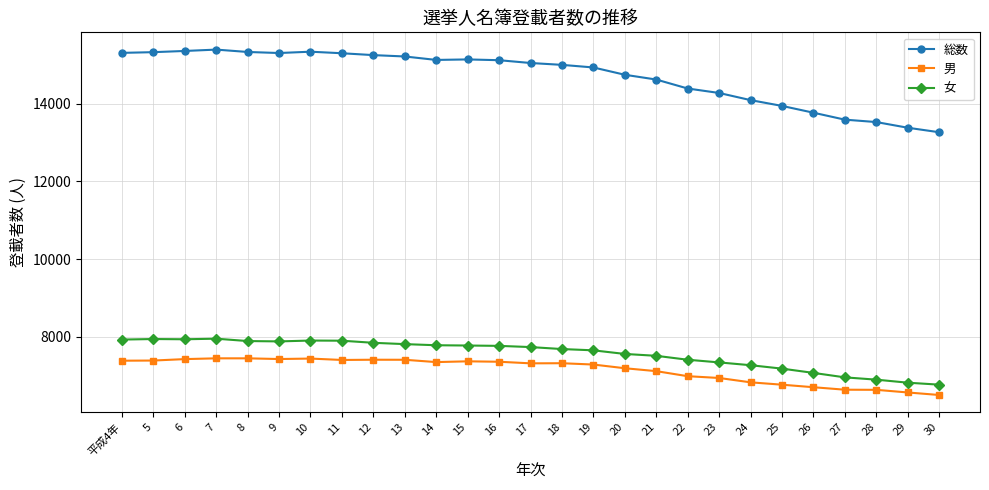

True or false: 女 and 総数 cross at least once.

False